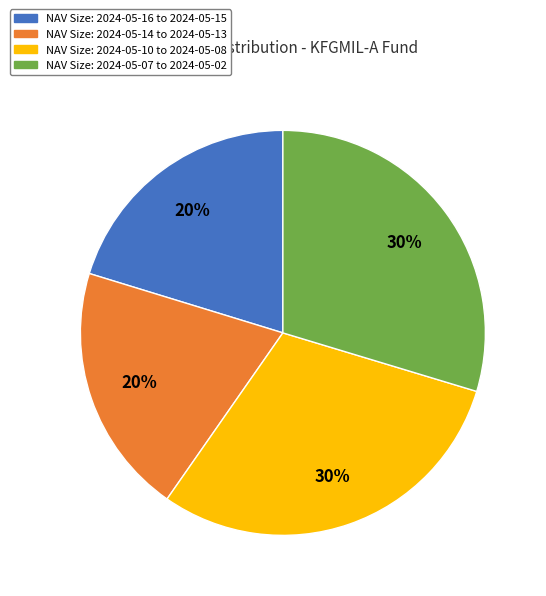

Between NAV Size: 2024-05-07 to 2024-05-02 and NAV Size: 2024-05-14 to 2024-05-13, which is larger?

NAV Size: 2024-05-07 to 2024-05-02